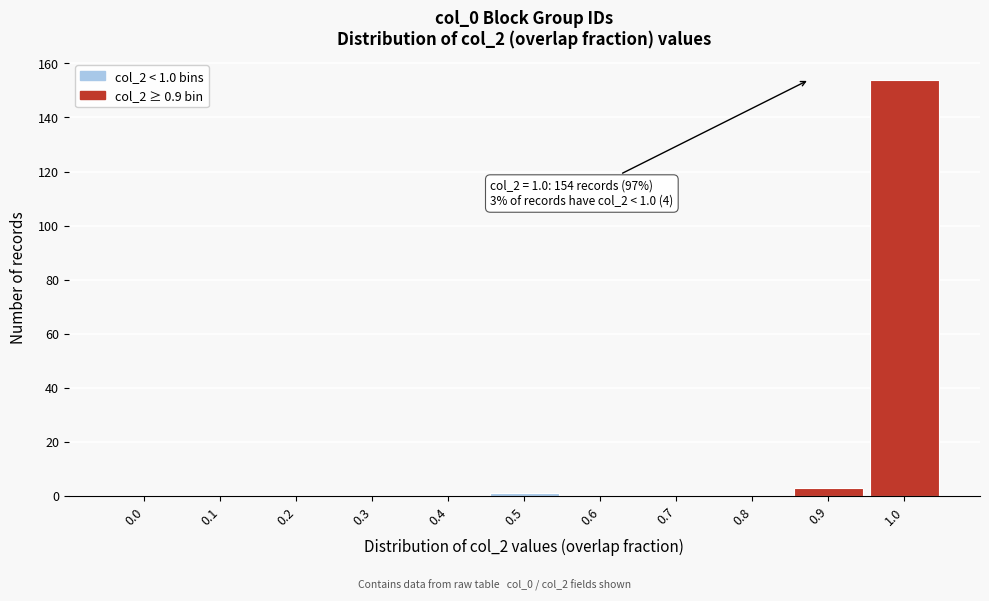

Reading right to left, transcribe all the data shown in this chart.

1.0=154	0.9=3	0.8=0	0.7=0	0.6=0	0.5=1	0.4=0	0.3=0	0.2=0	0.1=0	0.0=0